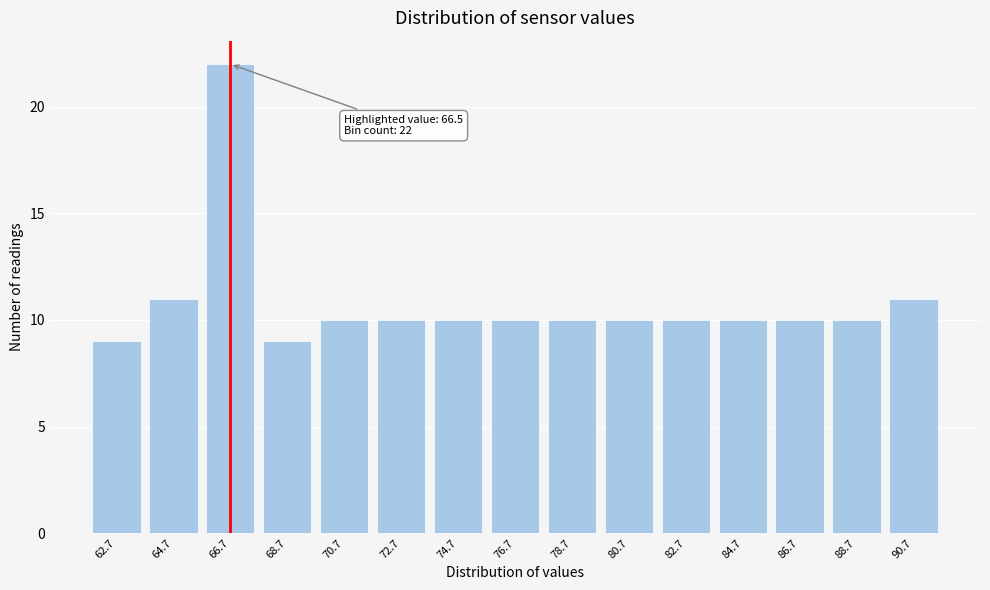

Reading left to right, what are all the values shown in this chart?

9	11	22	9	10	10	10	10	10	10	10	10	10	10	11